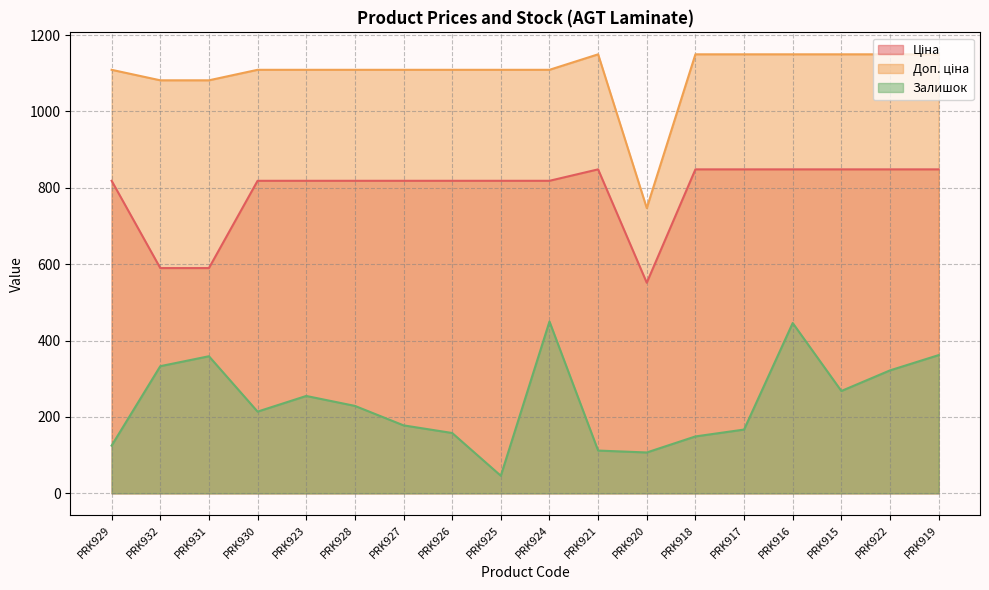

Between PRK923 and PRK915, which is larger?

PRK915